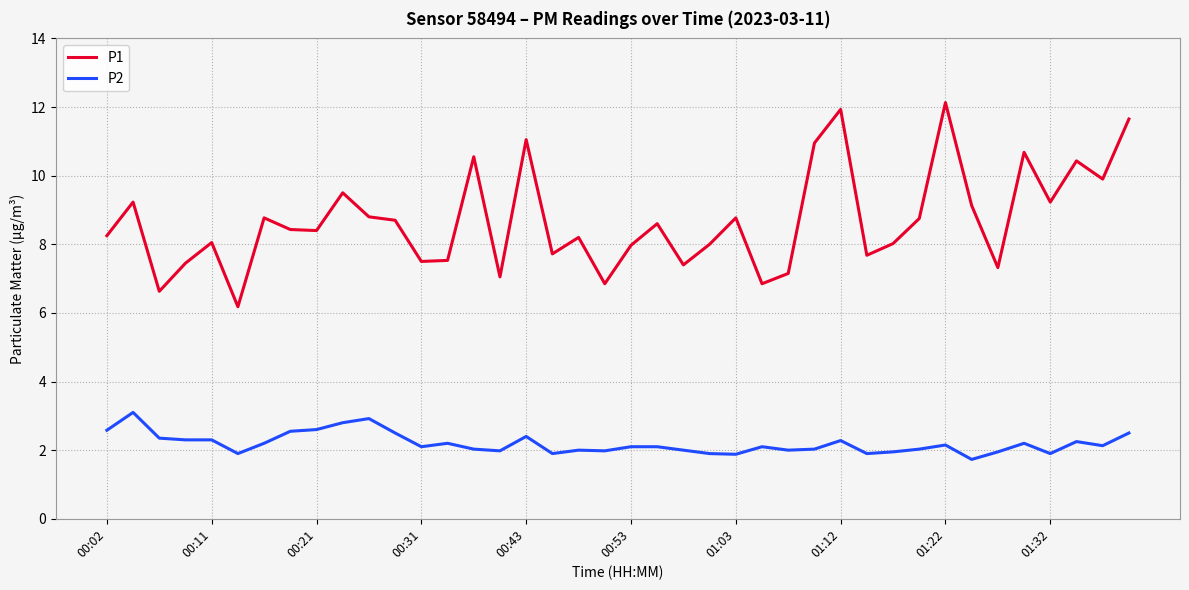

At how many categories does at least one series exceed 9?

13